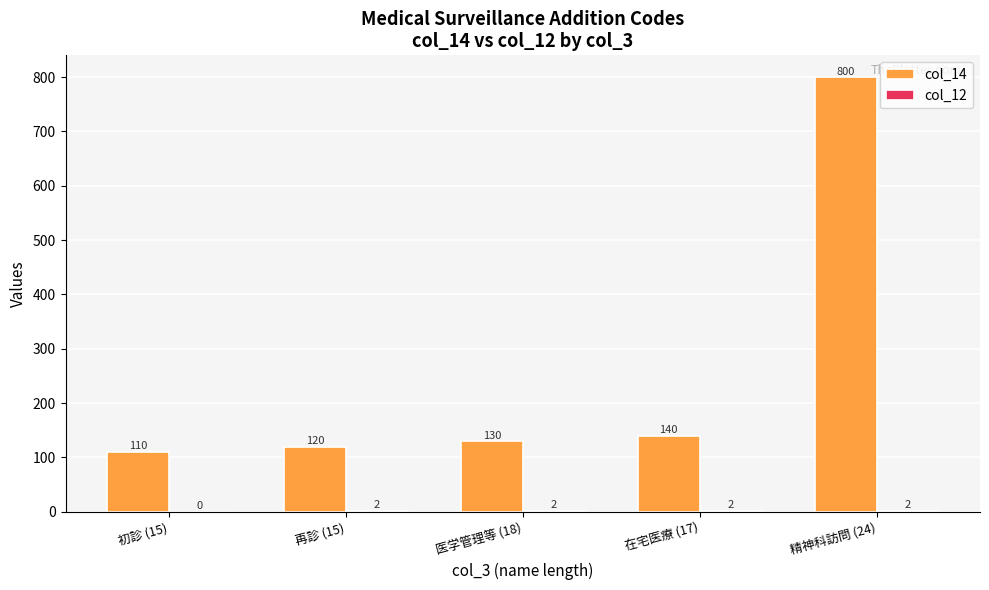

Count the number of categories in the chart.

5